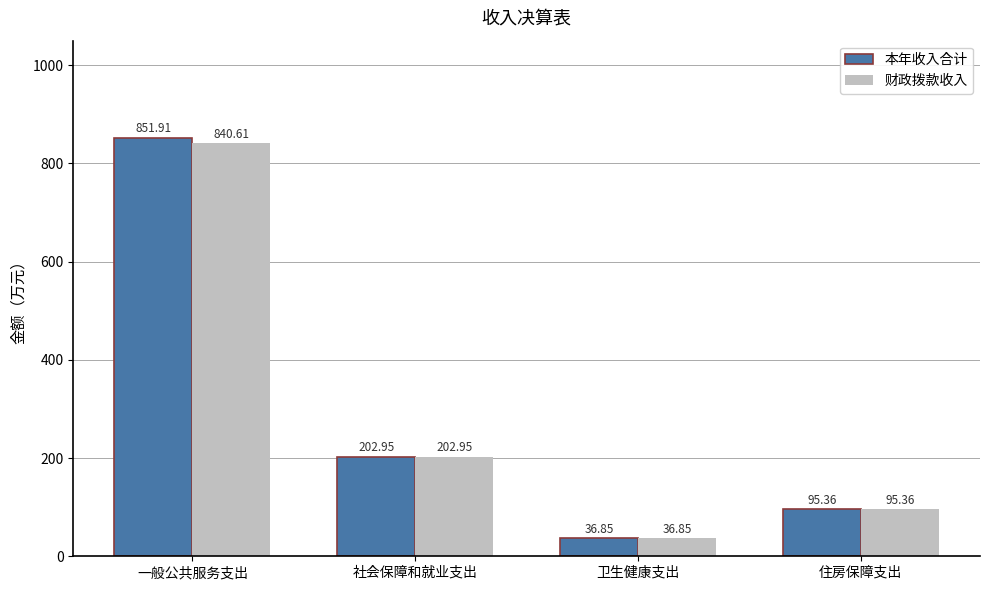

Are the bars grouped side by side (vs. stacked)?

Yes